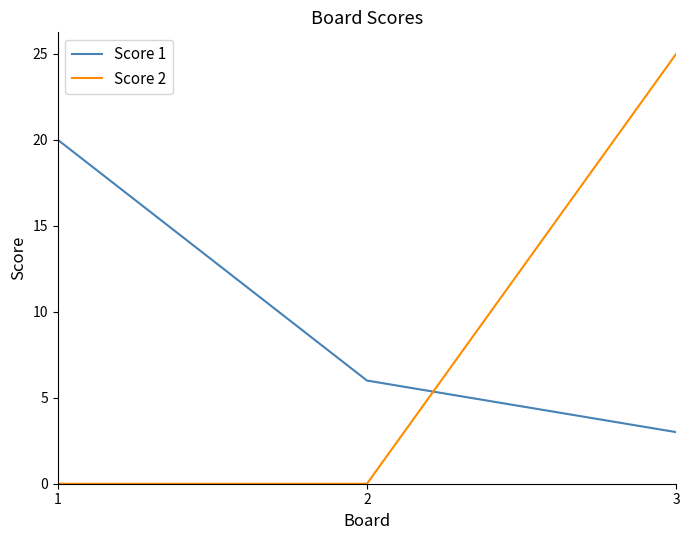

Rank the categories by Score 1 value from highest to lowest.

1, 2, 3